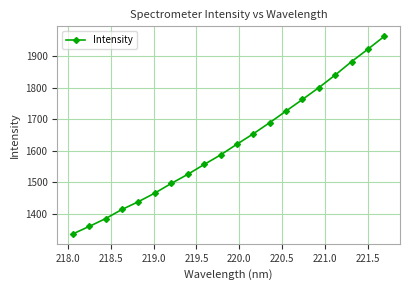

What is the value of the 3rd point from the left?

1385.1